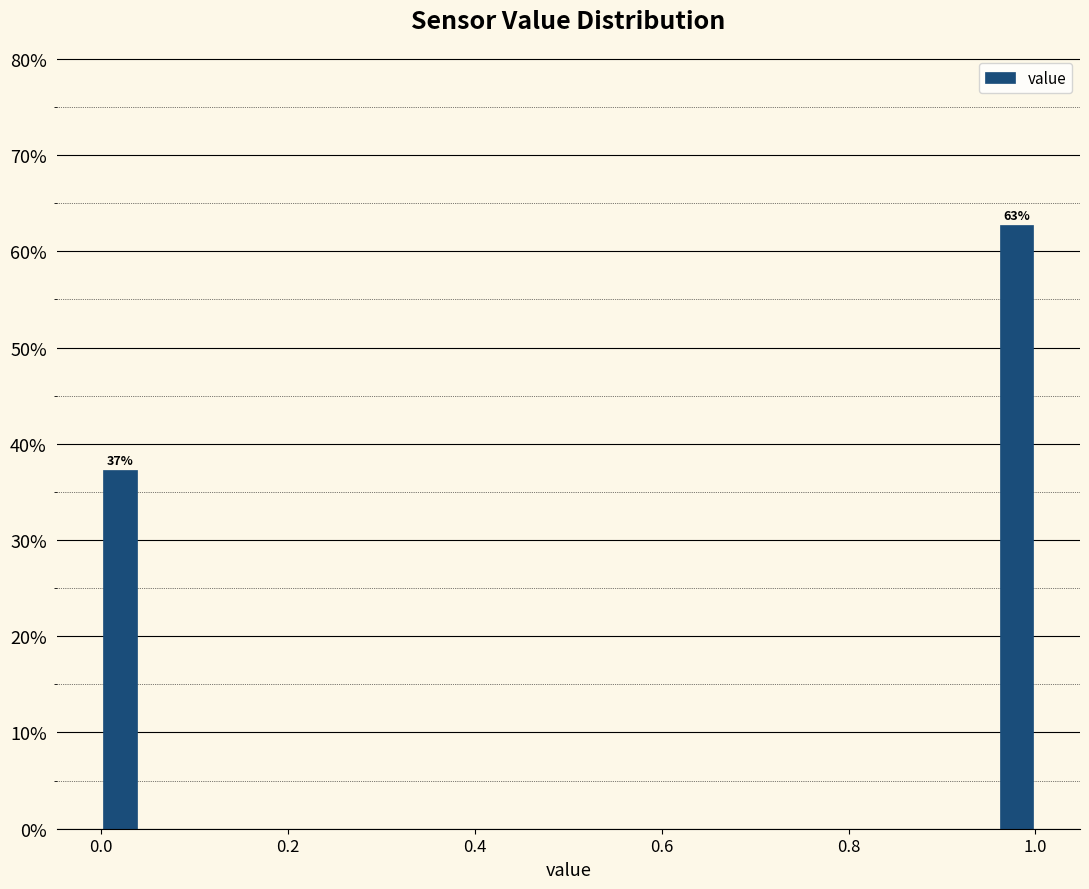

Read against the x-axis, roughly where is the centre of the tallest bar?

0.98